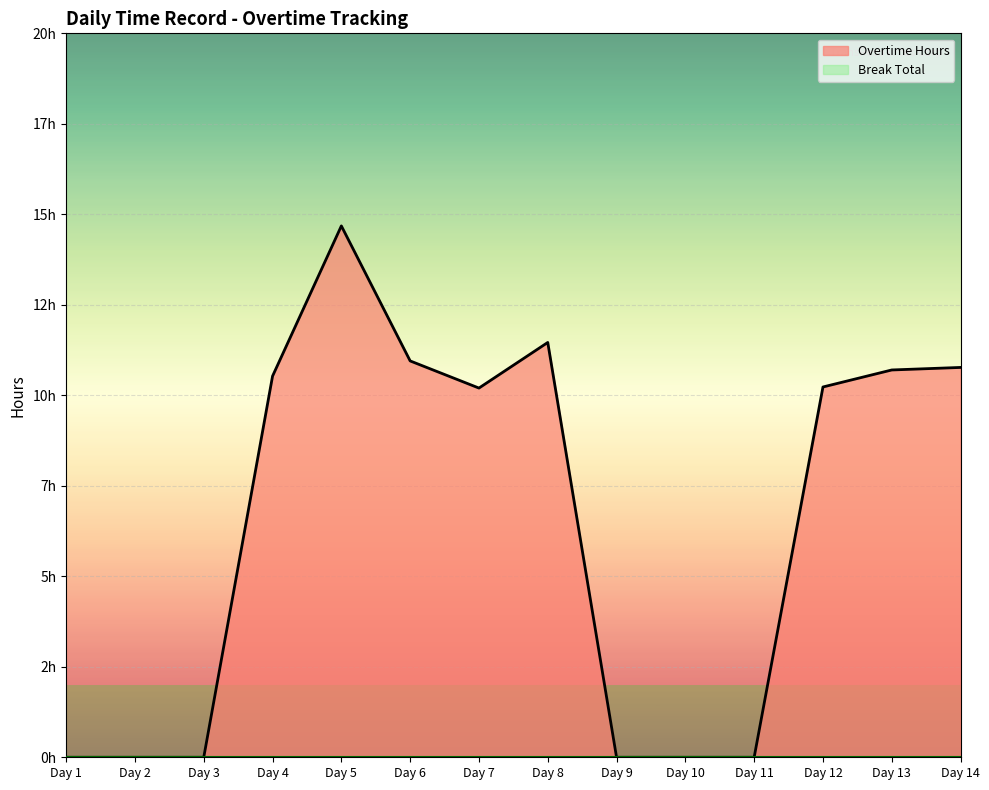

The chart shows a value of 10.8 at Day 14. True or false?

True